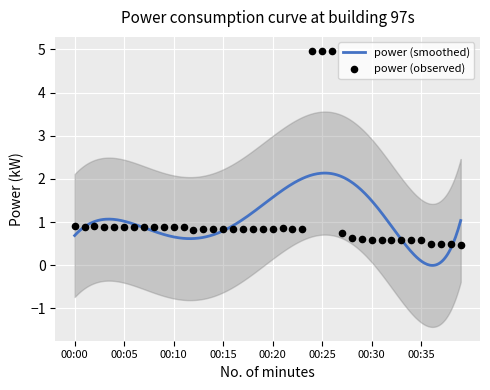

What is the change in value from 00:09 to 00:16?

-0.1